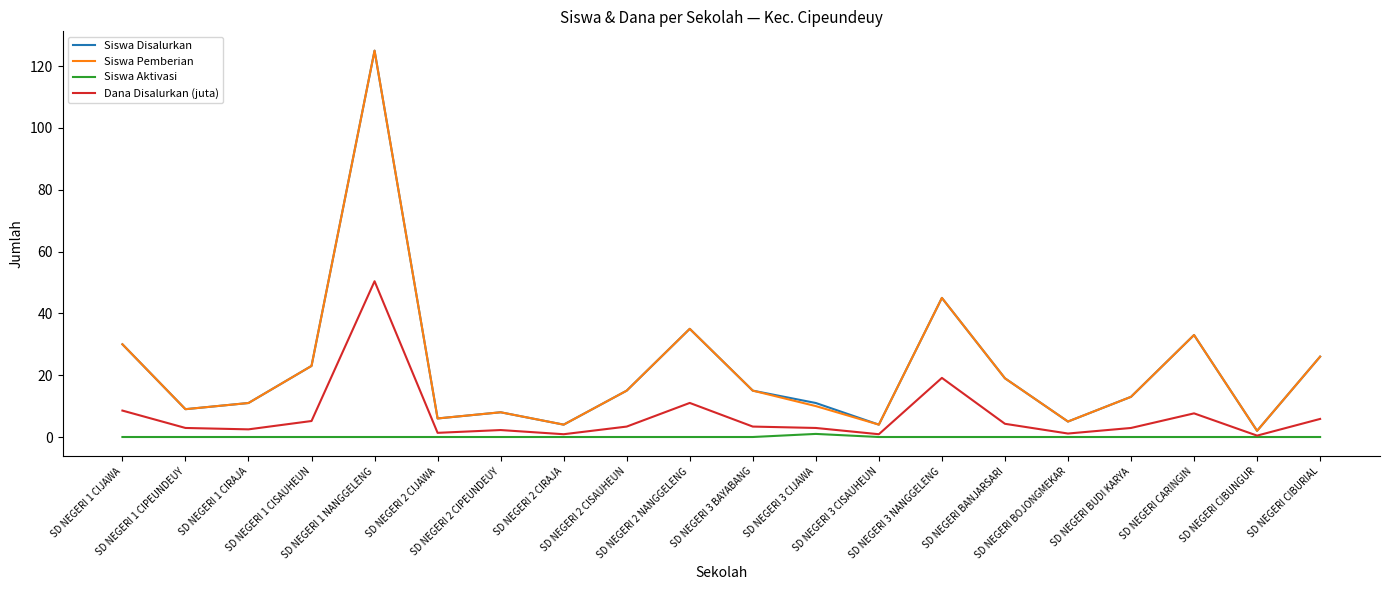

In Siswa Pemberian, how many points are lower than both neighbors (excluding endpoints)?

6